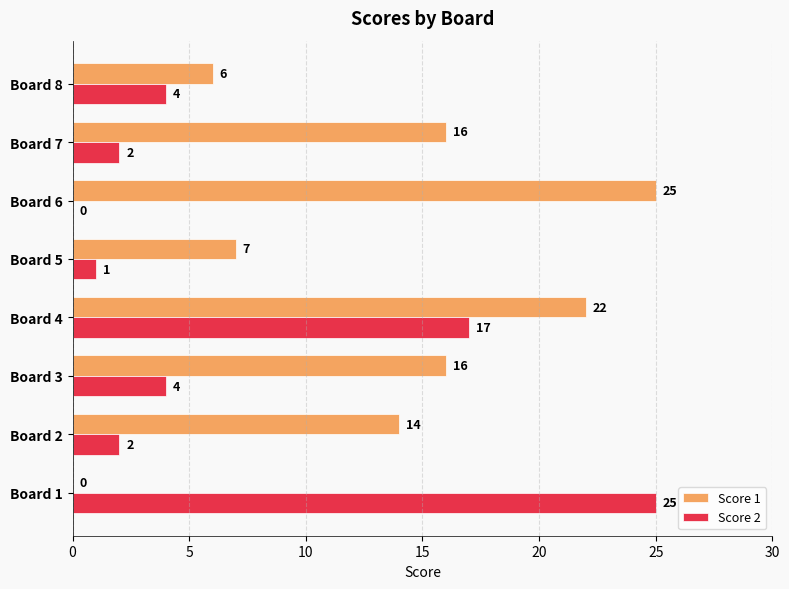

What is the highest value of the Score 1 series?

25